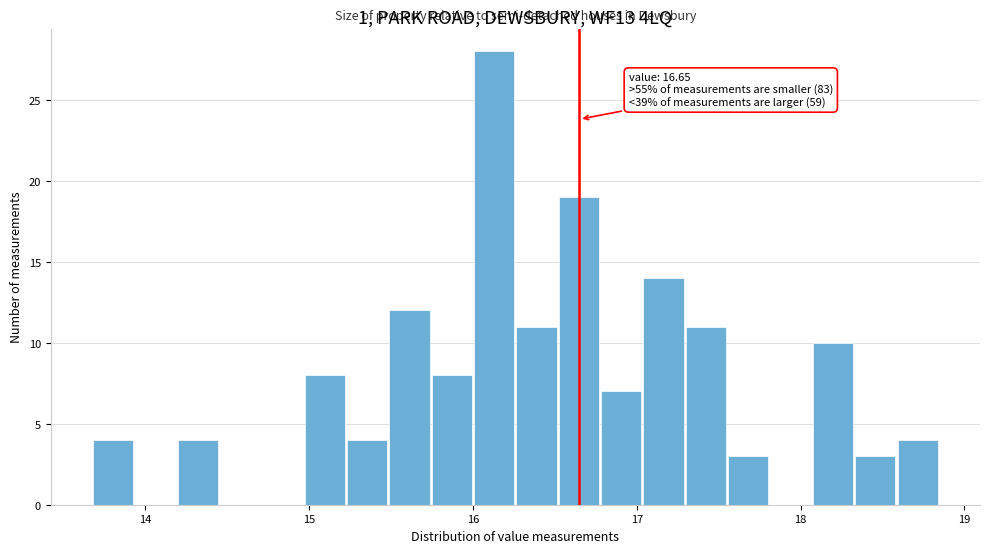

Around what value on the x-axis is the tallest bar? Give the approximate position of its centre, as read against the axis.

16.1